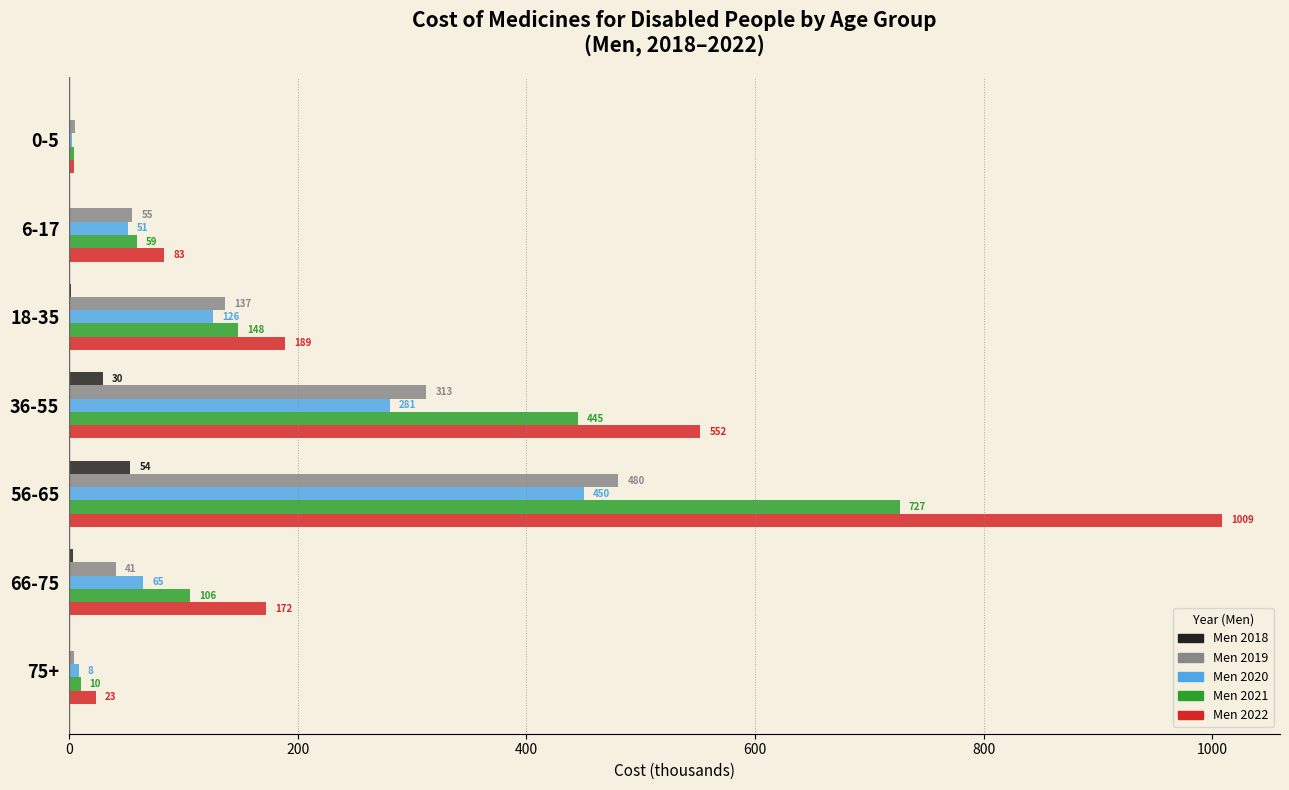

Where is Men 2022 nearest to the value 506?

36-55